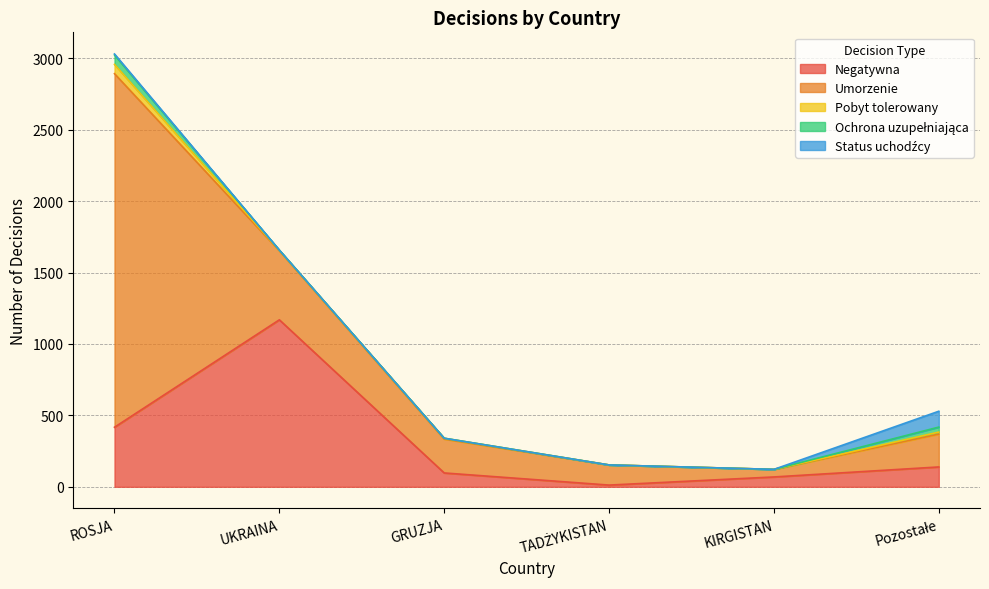

Reading right to left, what are all the values shown in this chart?

Negatywna: 139	69	12	97	1169	417
Umorzenie: 230	53	141	237	483	2475
Pobyt tolerowany: 14	0	0	6	3	65
Ochrona uzupełniająca: 35	0	0	0	2	66
Status uchodźcy: 111	0	0	0	0	7